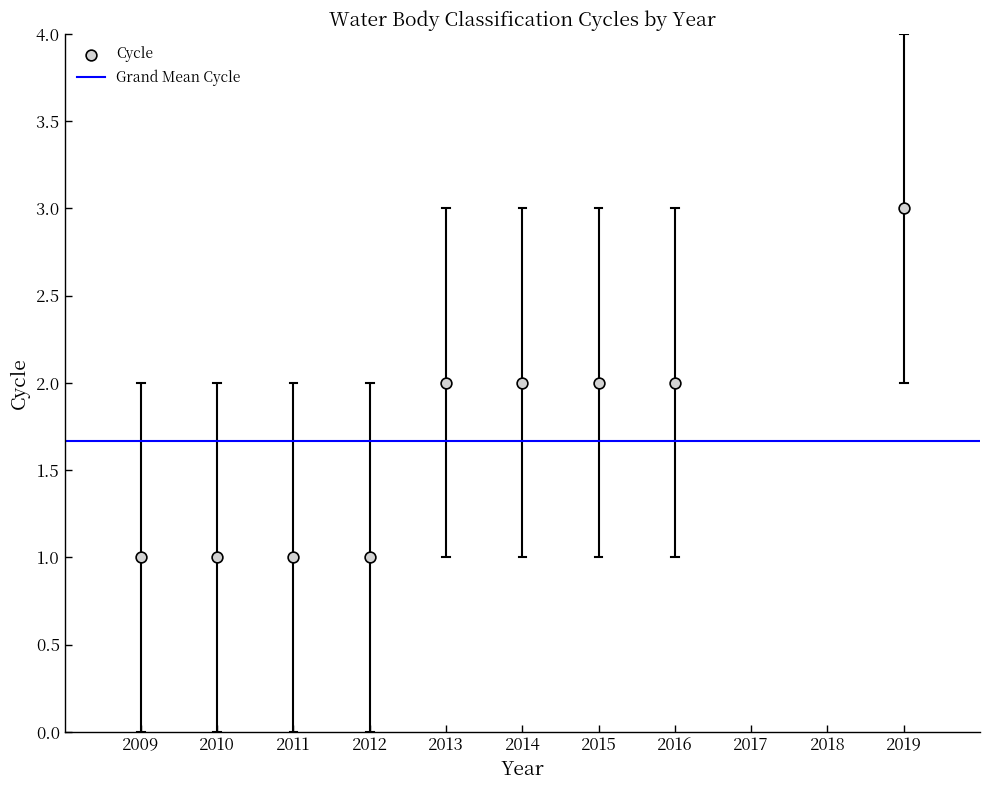

What is the range of X values (max minus min)?

10